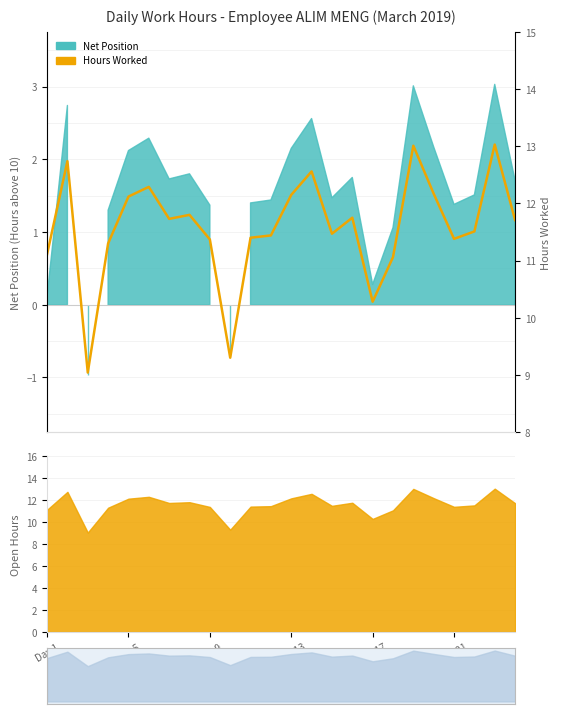

Which category has the highest value across all series?

22